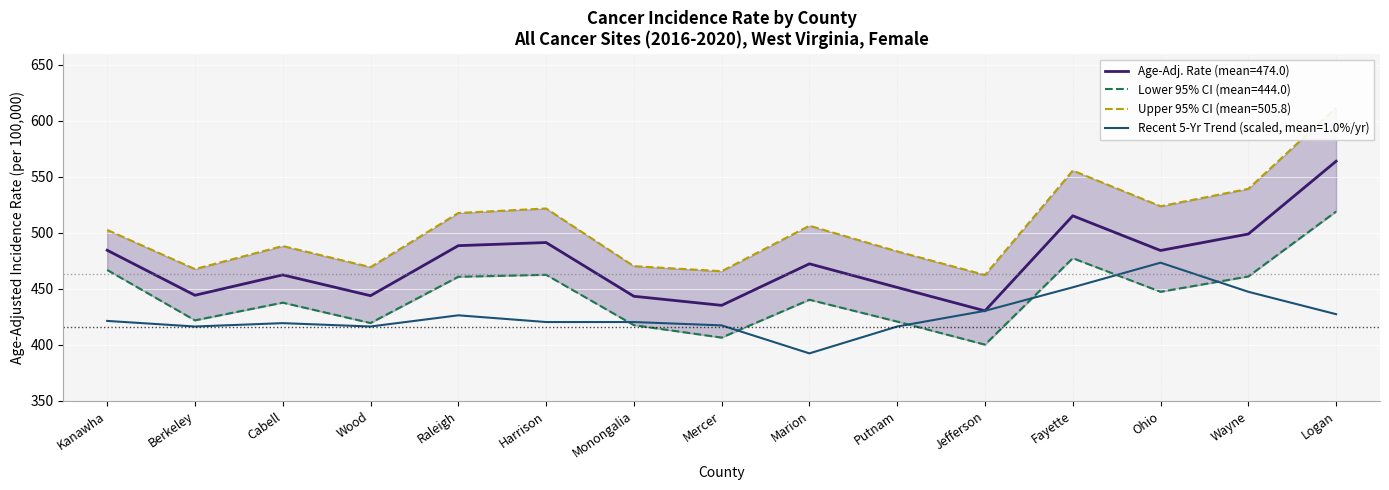

True or false: Upper 95% CI has more than 2 points higher than both neighbors.

True